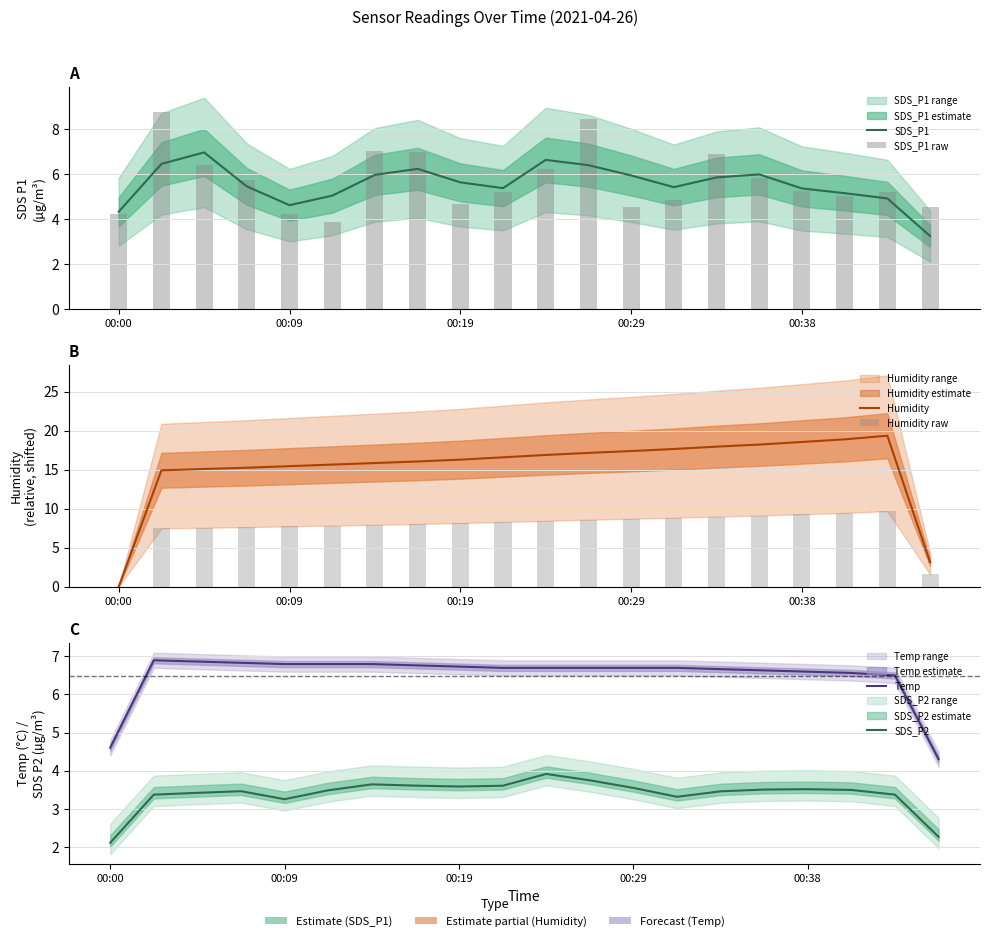

What position from the right is 00:29?

8